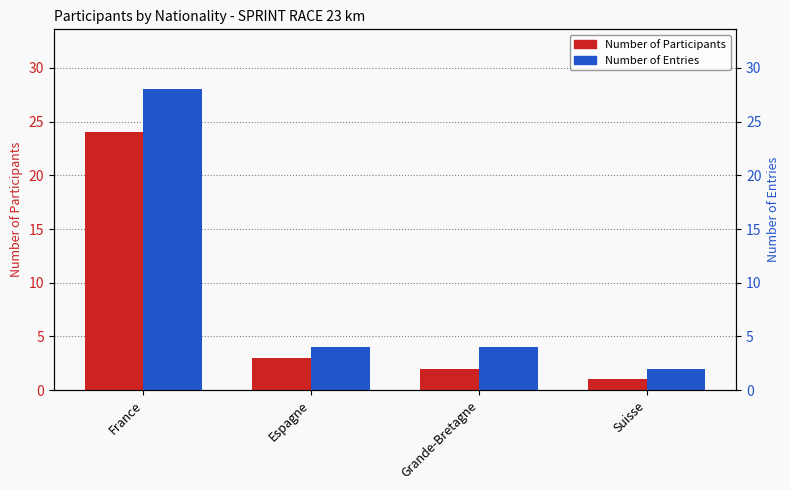

What is the greatest value displayed?

28